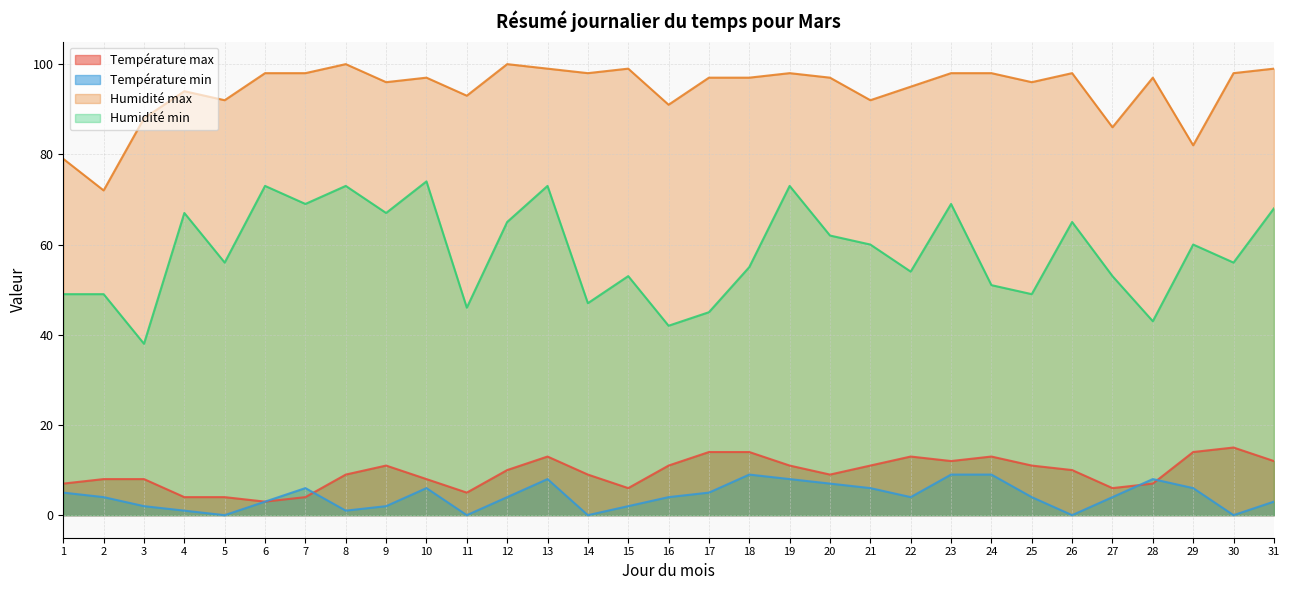

How many data points in Température max are above 10?

14